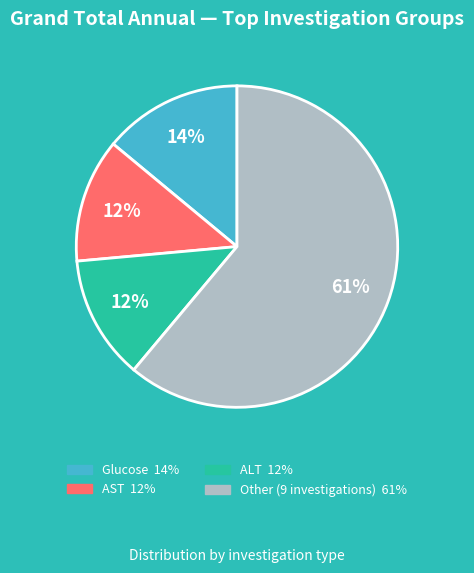

Is there a majority slice in this chart?

Yes